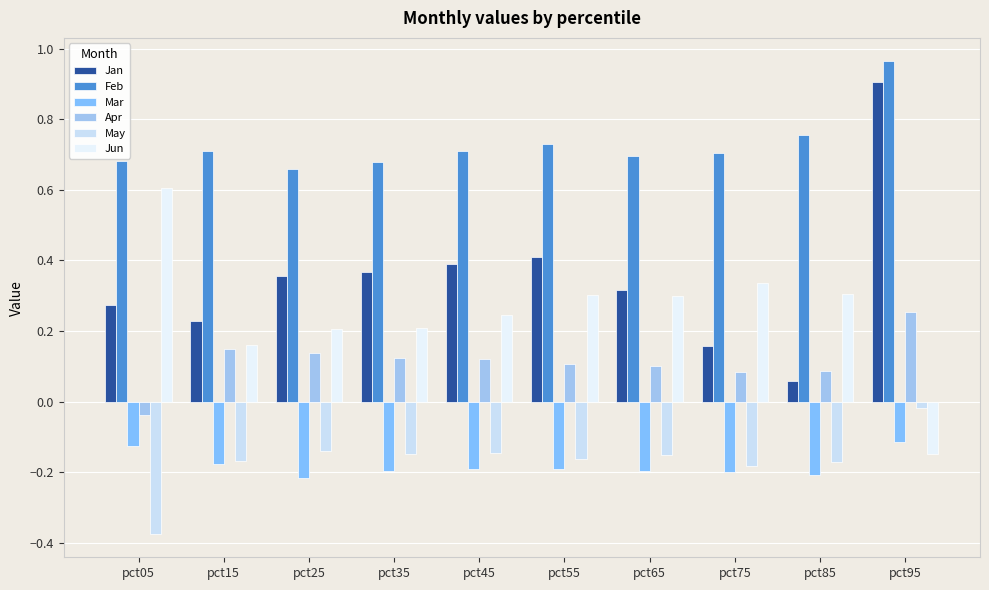

The value of Jun at pct95 is -0.1. True or false?

True